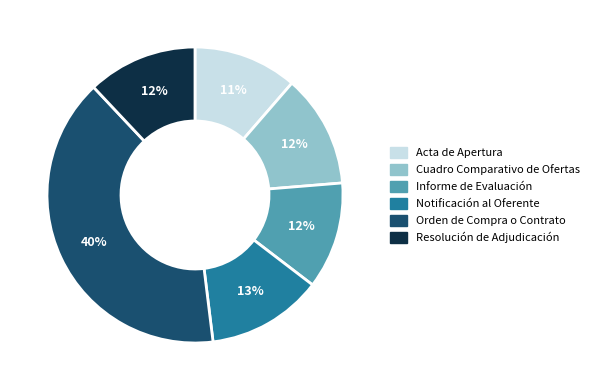

Is there a majority slice in this chart?

No